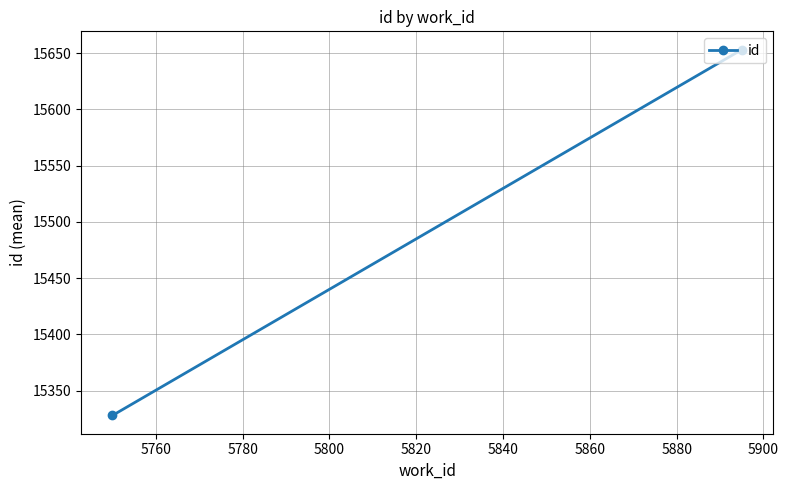

Reading left to right, what are all the values shown in this chart?

15328	15653